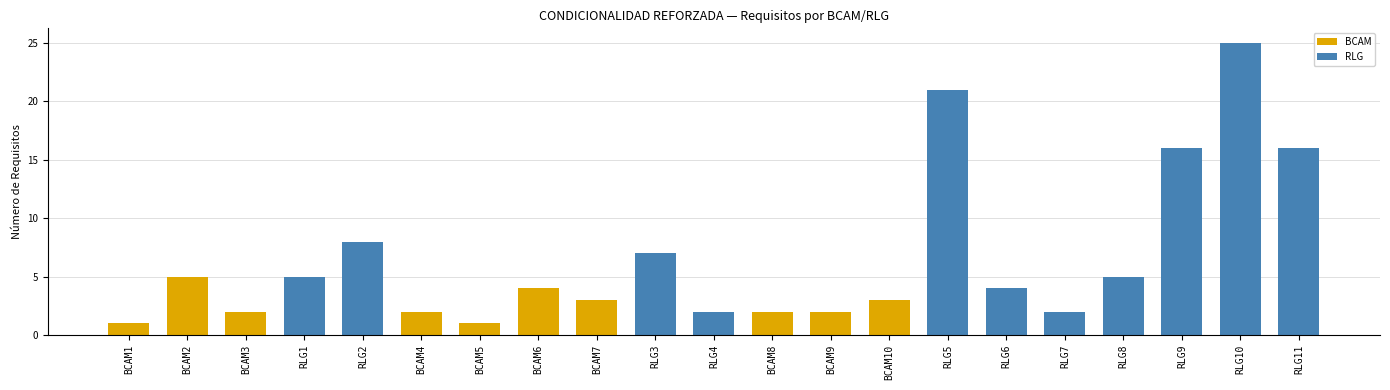

What position from the right is BCAM4?

16